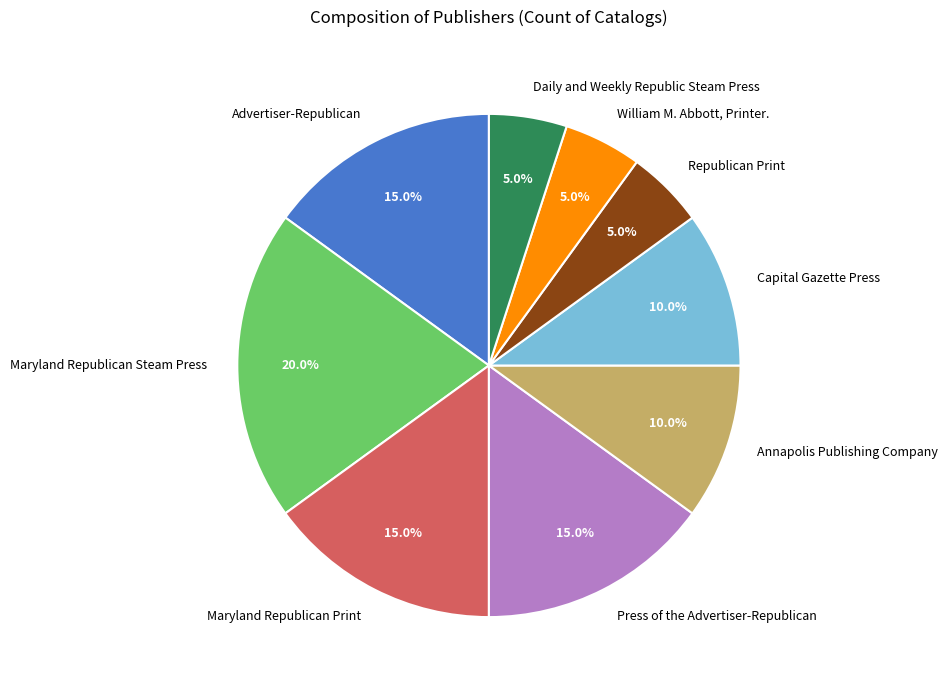

Is there a majority slice in this chart?

No